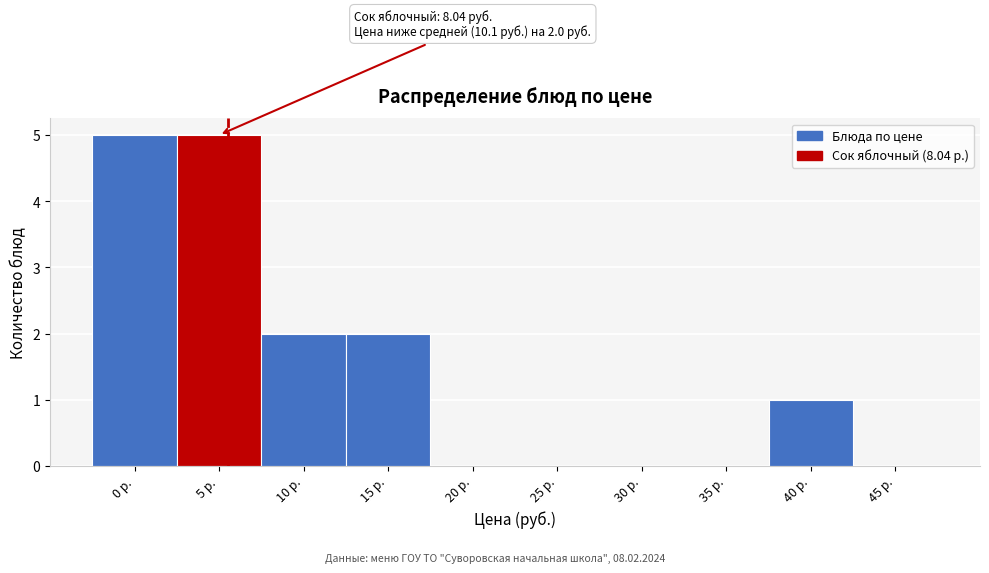

Reading left to right, list all the values displayed in this chart.

0 р.=5	5 р.=5	10 р.=2	15 р.=2	20 р.=0	25 р.=0	30 р.=0	35 р.=0	40 р.=1	45 р.=0